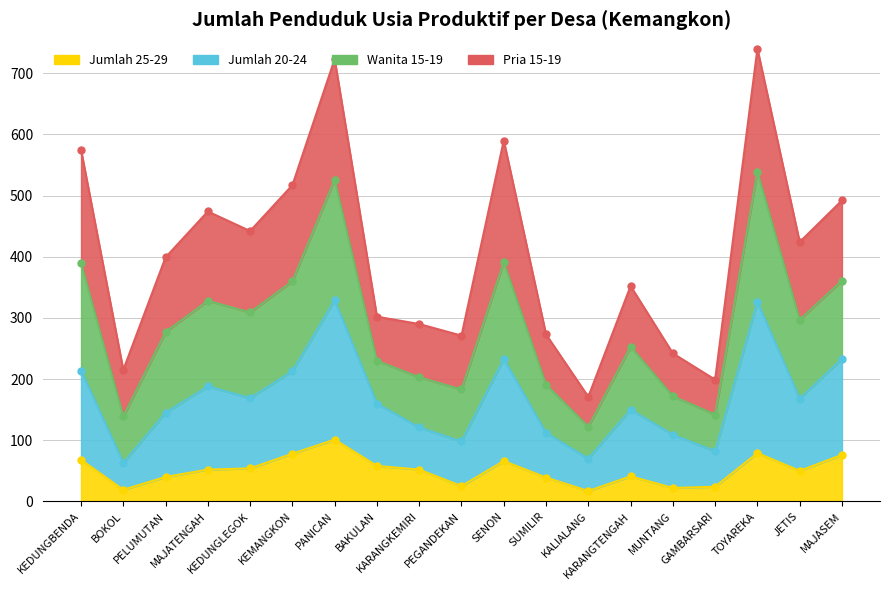

What is the average value of the Jumlah 25-29 series?

51